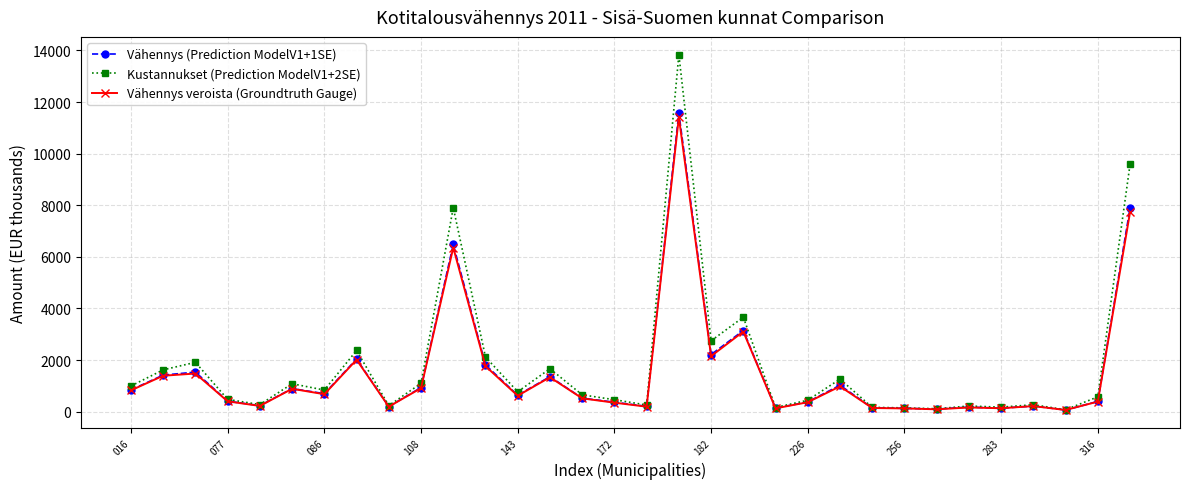

Which series has the largest range (max minus min)?

Kustannukset (Prediction ModelV1+2SE)